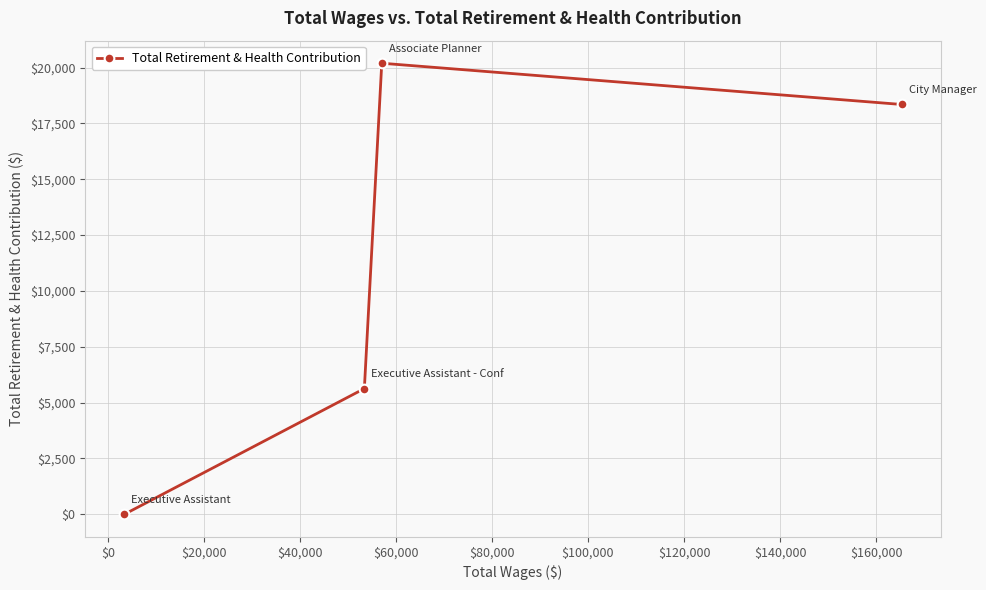

What is the value of the 4th point from the left?

18350